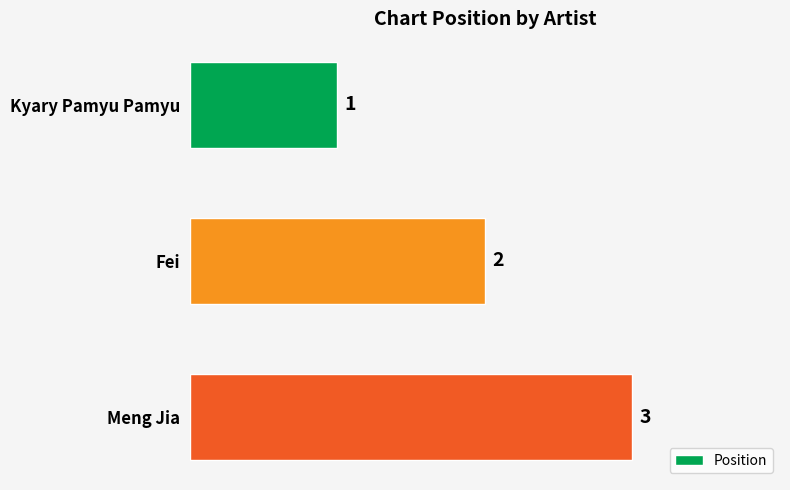

What is the label of the 3rd bar from the bottom?

Kyary Pamyu Pamyu